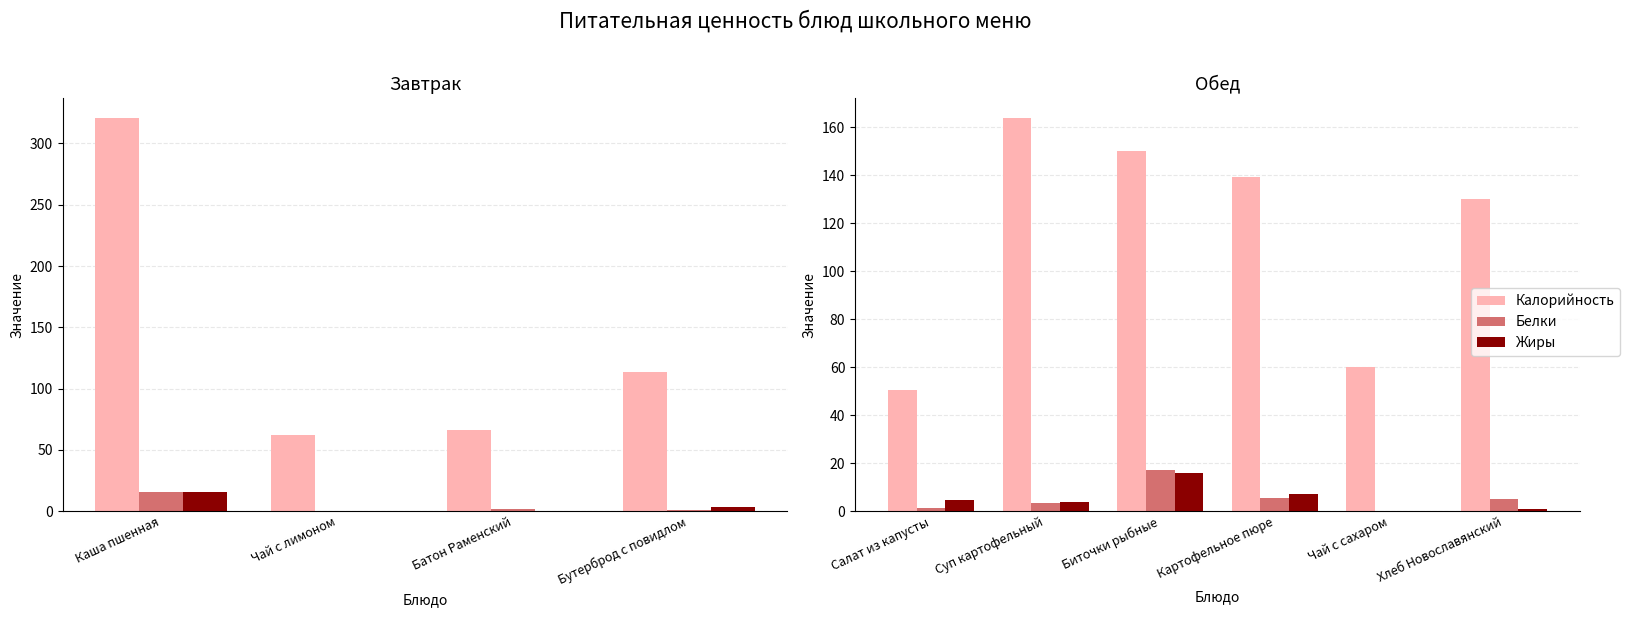

Are the bars horizontal?

No